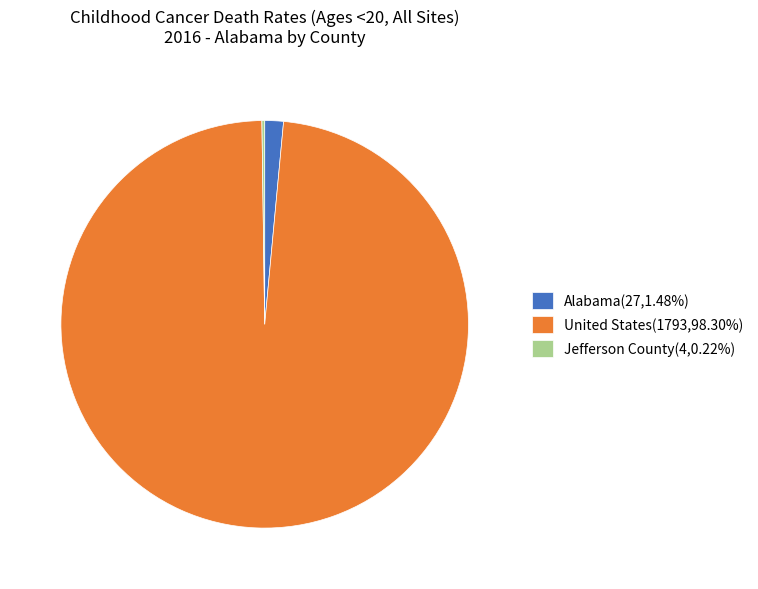

Do Alabama(27,1.48%) and United States(1793,98.30%) together represent more than half of the pie?

Yes